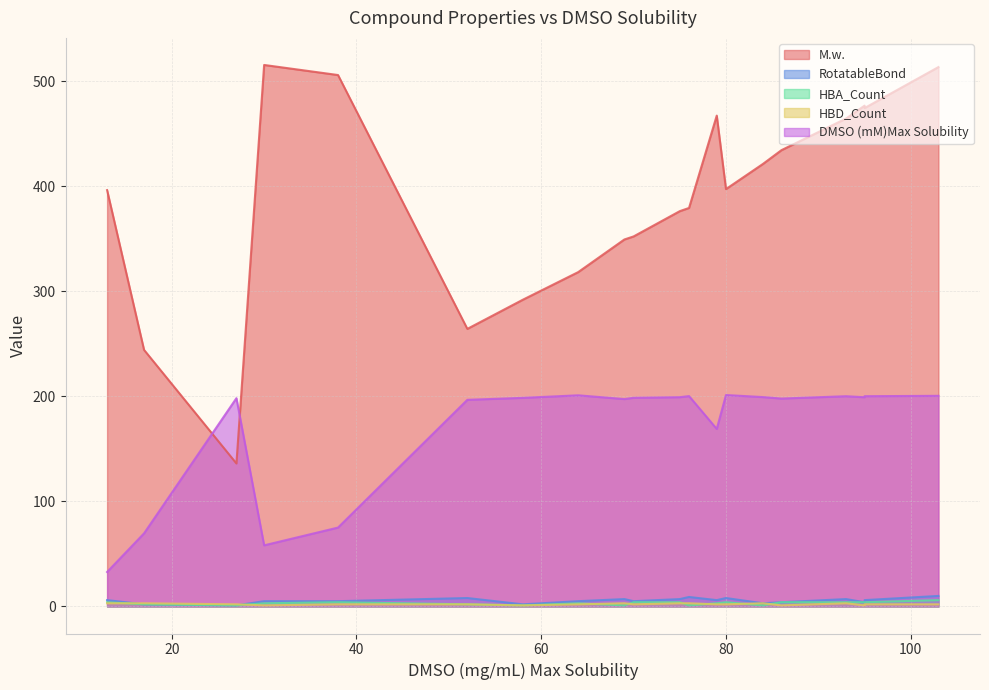

Which series changed the most between 95 and 27?

M.w.